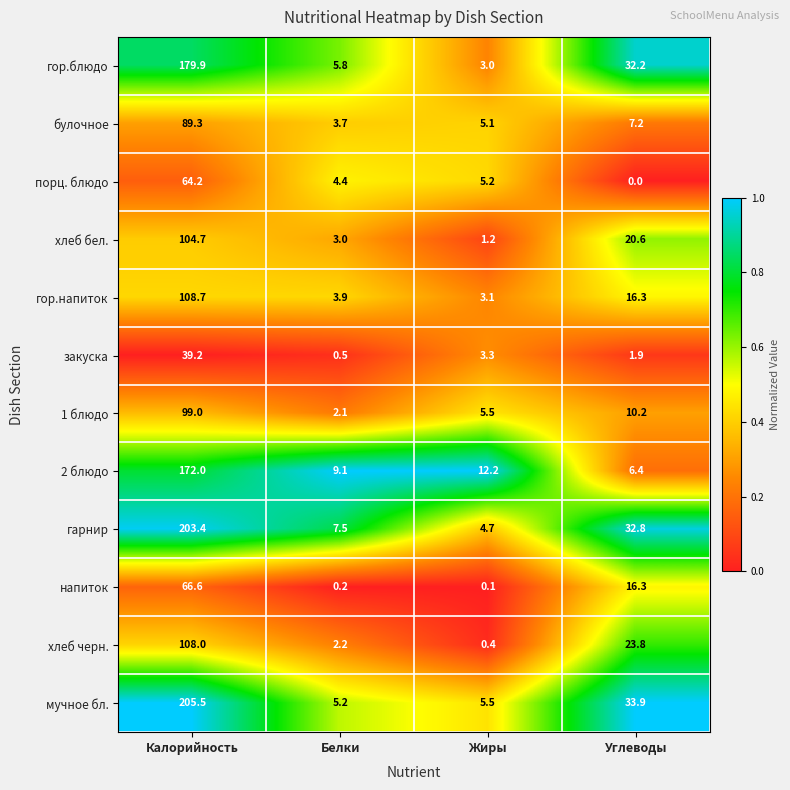

At which label is булочное closest to 46?

Углеводы